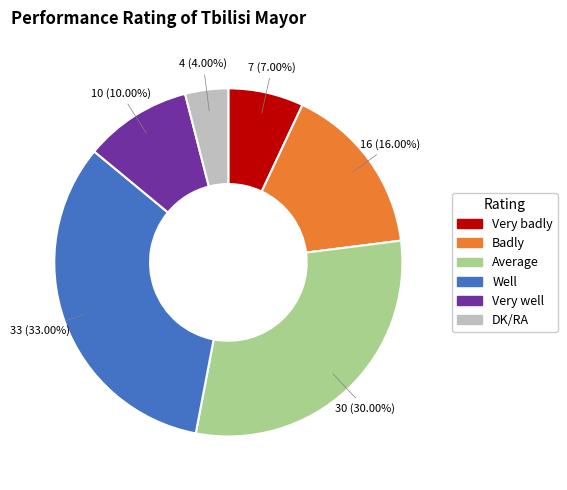

Which slice is the smallest?

DK/RA